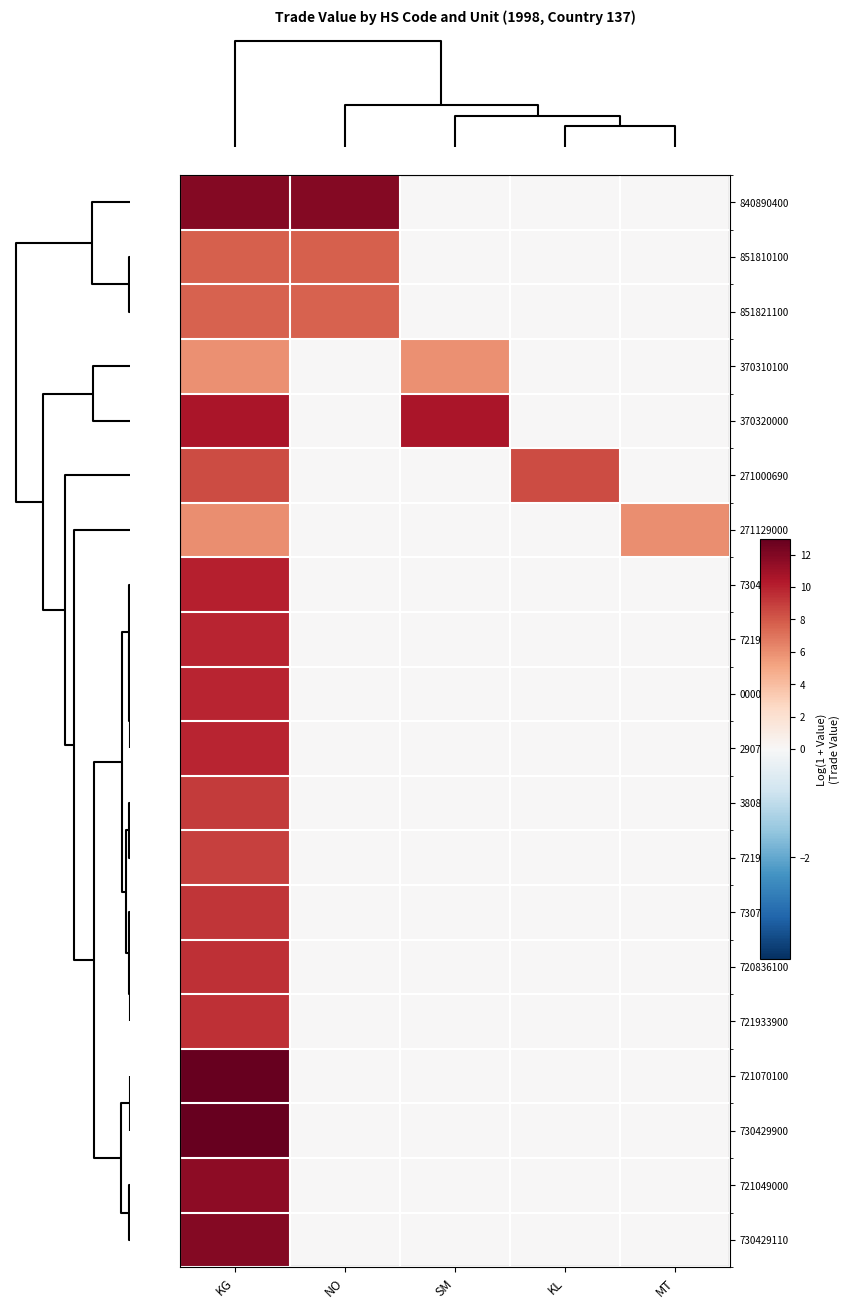

Reading left to right, extract all data points from this chart.

840890400: KG=11.9	NO=11.9	SM=0.0	KL=0.0	MT=0.0
851810100: KG=7.8	NO=7.8	SM=0.0	KL=0.0	MT=0.0
851821100: KG=7.6	NO=7.6	SM=0.0	KL=0.0	MT=0.0
370310100: KG=5.9	NO=0.0	SM=5.9	KL=0.0	MT=0.0
370320000: KG=10.6	NO=0.0	SM=10.6	KL=0.0	MT=0.0
271000690: KG=8.4	NO=0.0	SM=0.0	KL=8.4	MT=0.0
271129000: KG=6.0	NO=0.0	SM=0.0	KL=0.0	MT=6.0
730410900: KG=10.0	NO=0.0	SM=0.0	KL=0.0	MT=0.0
721990000: KG=9.8	NO=0.0	SM=0.0	KL=0.0	MT=0.0
000000190: KG=9.9	NO=0.0	SM=0.0	KL=0.0	MT=0.0
290729000: KG=9.9	NO=0.0	SM=0.0	KL=0.0	MT=0.0
380810900: KG=9.0	NO=0.0	SM=0.0	KL=0.0	MT=0.0
721922000: KG=8.9	NO=0.0	SM=0.0	KL=0.0	MT=0.0
730799100: KG=9.3	NO=0.0	SM=0.0	KL=0.0	MT=0.0
720836100: KG=9.5	NO=0.0	SM=0.0	KL=0.0	MT=0.0
721933900: KG=9.5	NO=0.0	SM=0.0	KL=0.0	MT=0.0
721070100: KG=12.9	NO=0.0	SM=0.0	KL=0.0	MT=0.0
730429900: KG=12.9	NO=0.0	SM=0.0	KL=0.0	MT=0.0
721049000: KG=11.6	NO=0.0	SM=0.0	KL=0.0	MT=0.0
730429110: KG=11.9	NO=0.0	SM=0.0	KL=0.0	MT=0.0